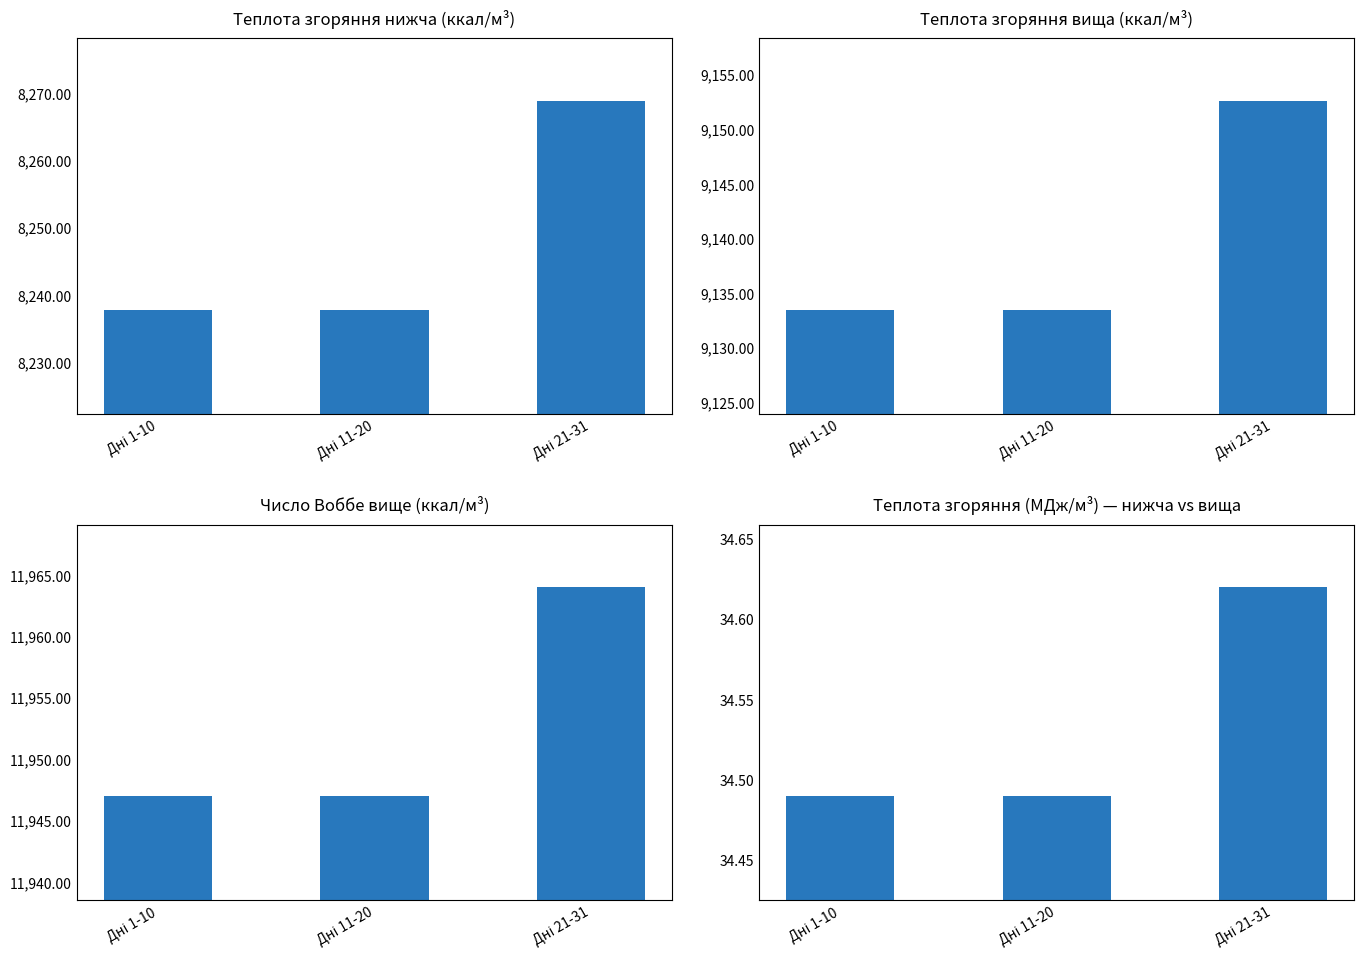

True or false: Теплота згоряння нижча (МДж/м3) has a value of 60.3 at Дні 21-31.

False